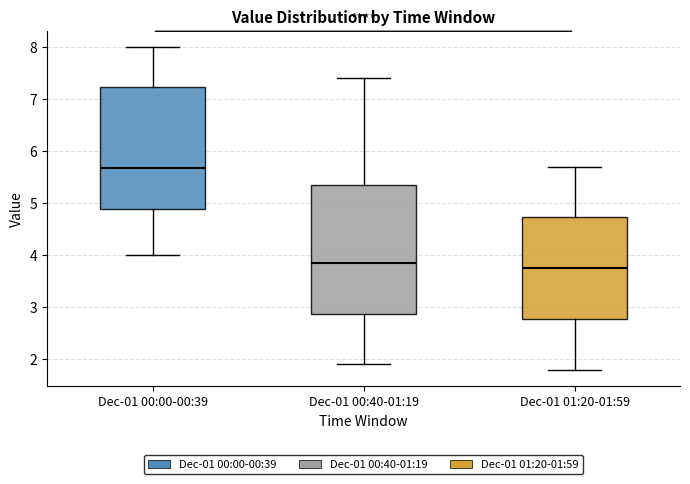

Which box is the tallest, from its lower edge to its upper edge?

Dec-01 00:40-01:19